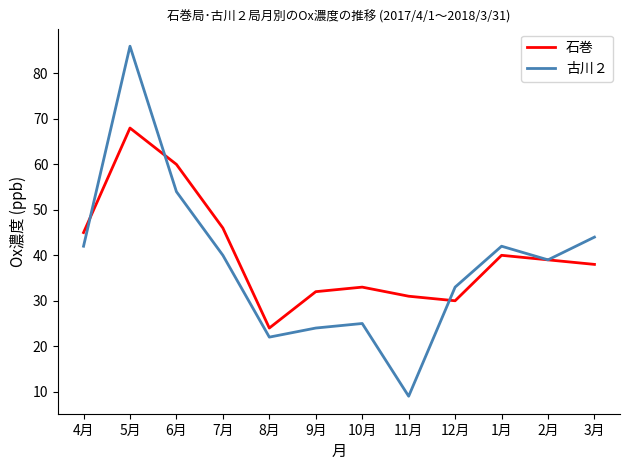

Rank the series by their maximum value, from highest to lowest.

古川２, 石巻